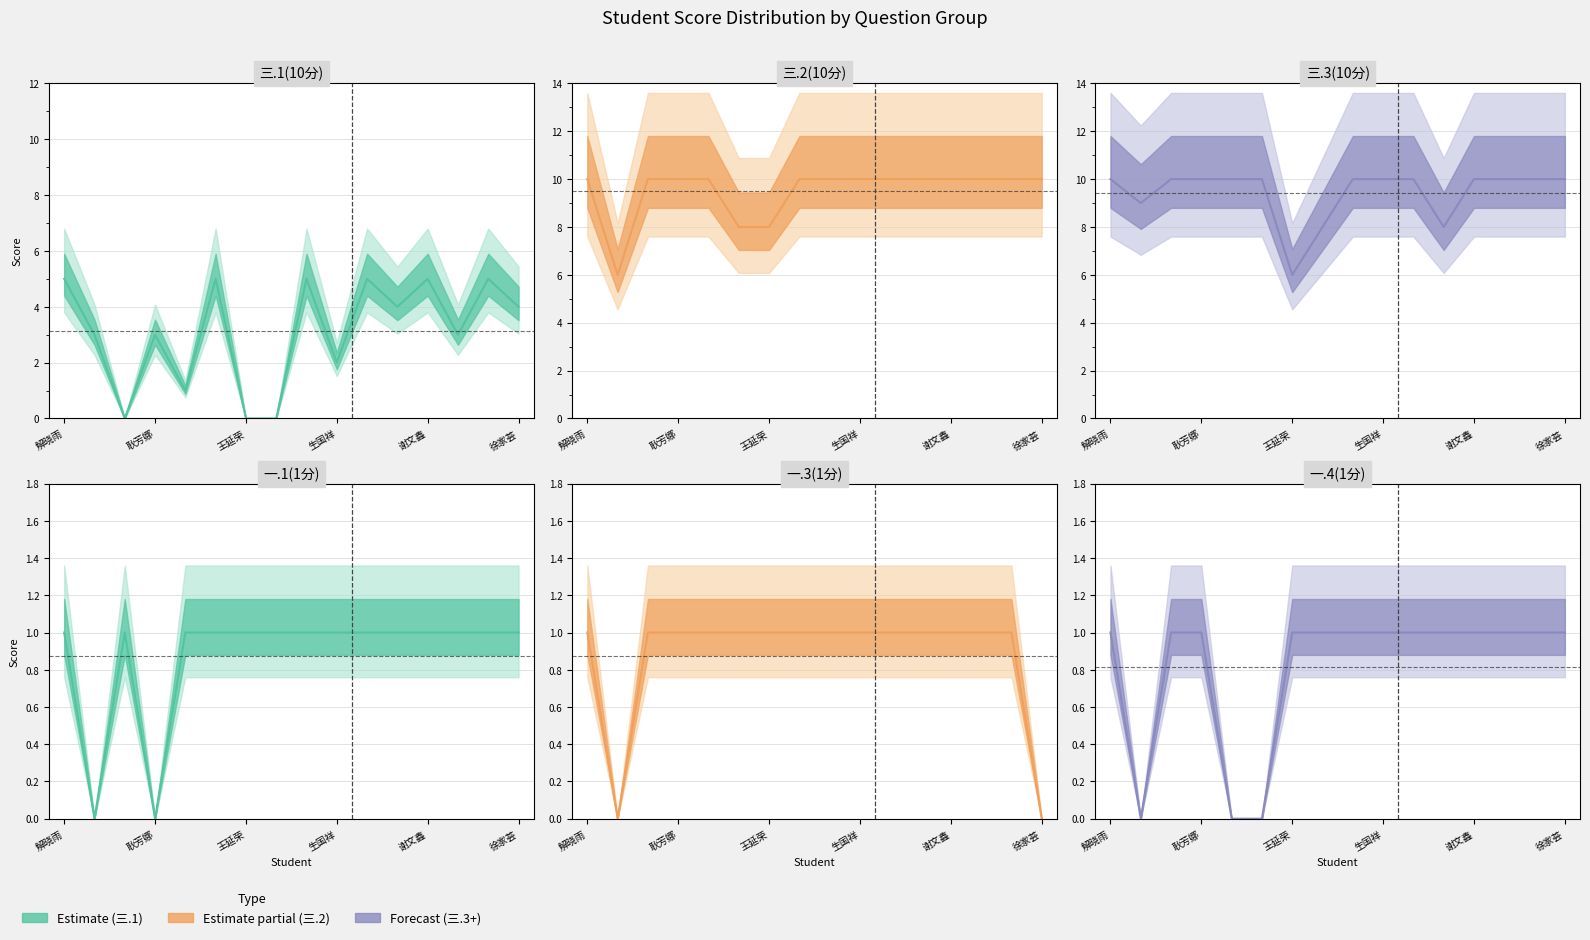

Is it true that 一.4(1分) equals 0 at 2021132051?

False